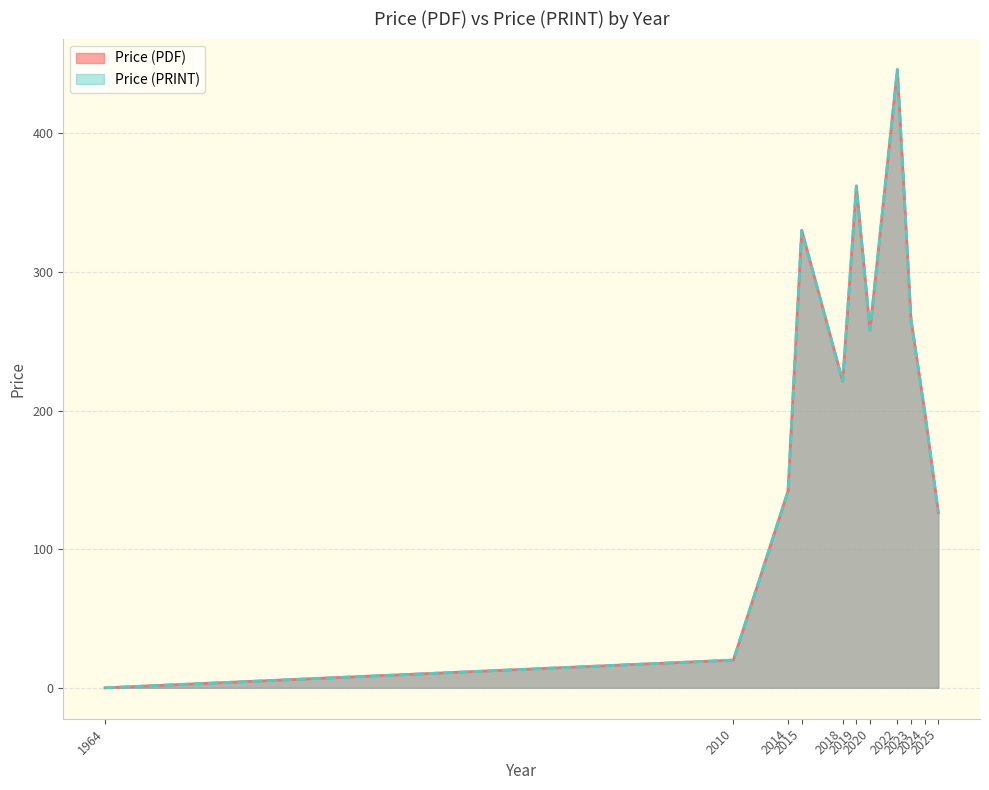

True or false: Price (PRINT) and Price (PDF) intersect in this chart.

False